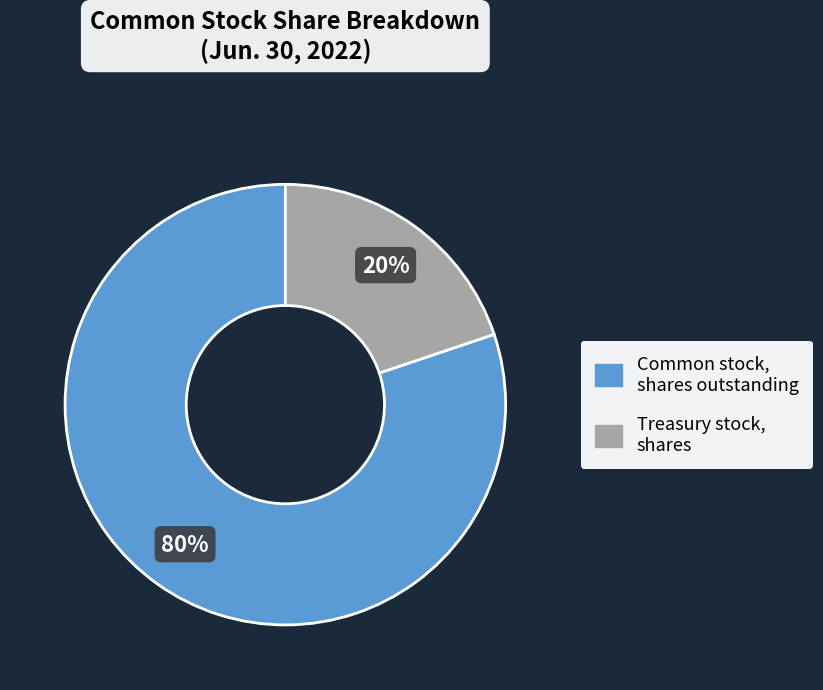

Approximately how many times larger is the value at Common stock, shares outstanding compared to Treasury stock, shares?

4.0